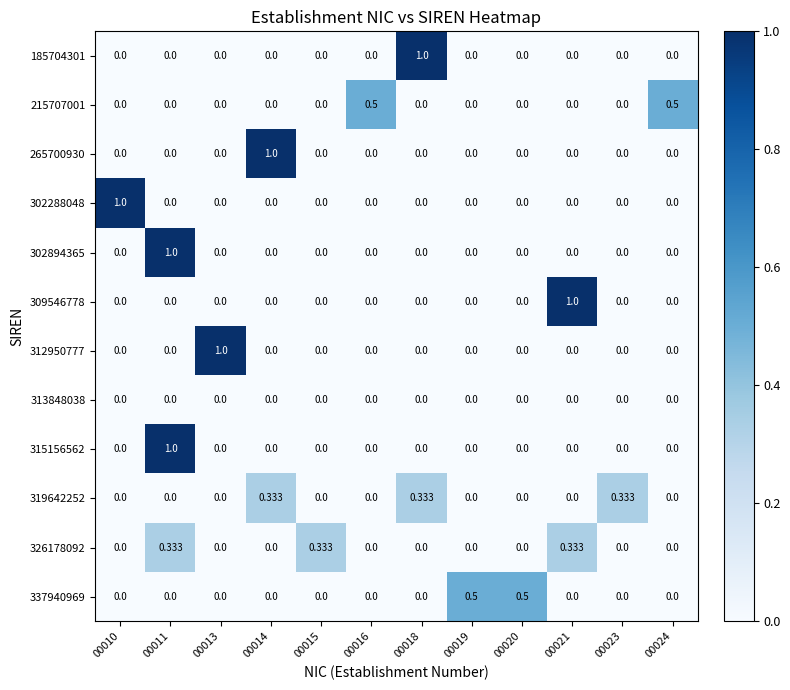

How many positive values does the 302894365 series have?

1